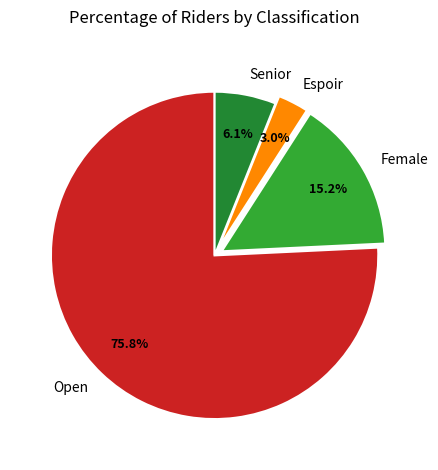

Does Espoir account for over 50% of the chart?

No